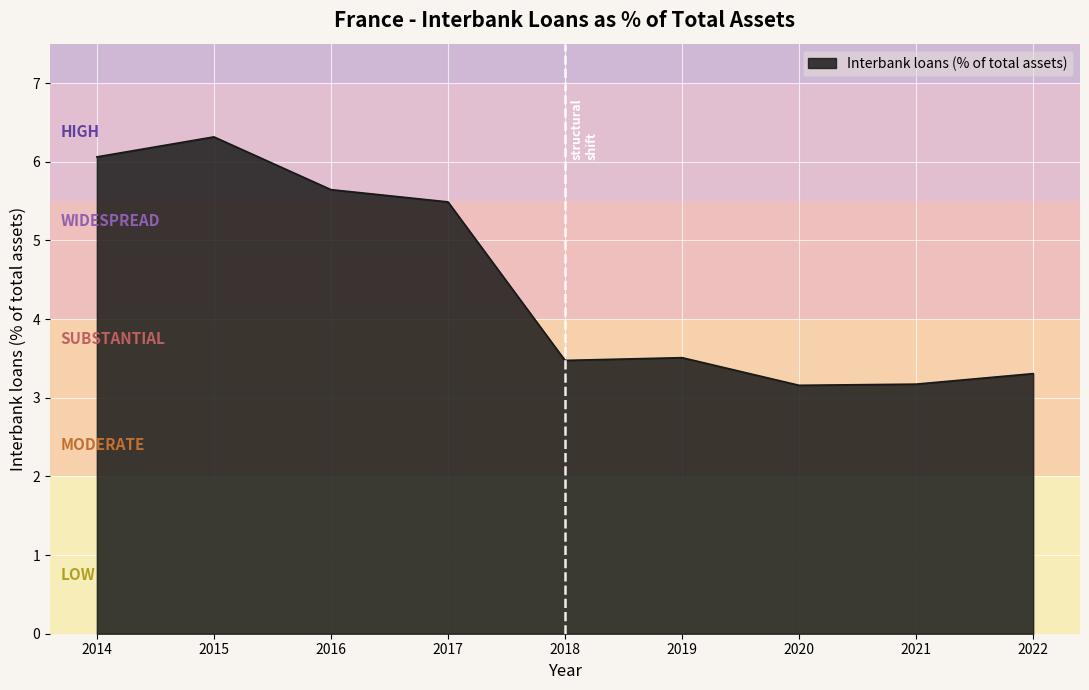

What is the change in value from 2014 to 2020?

-2.9